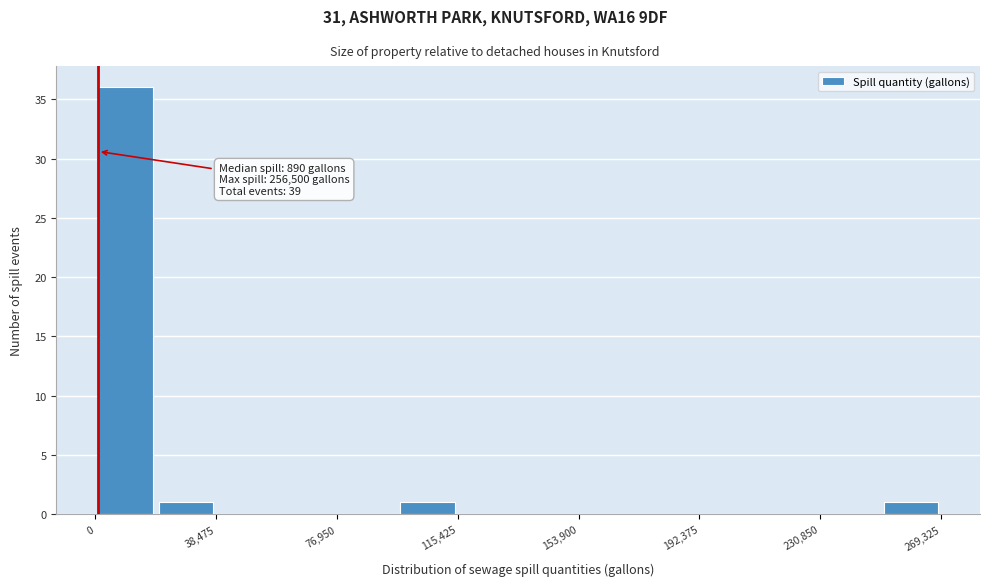

Read against the x-axis, roughly where is the centre of the tallest bar?

10000